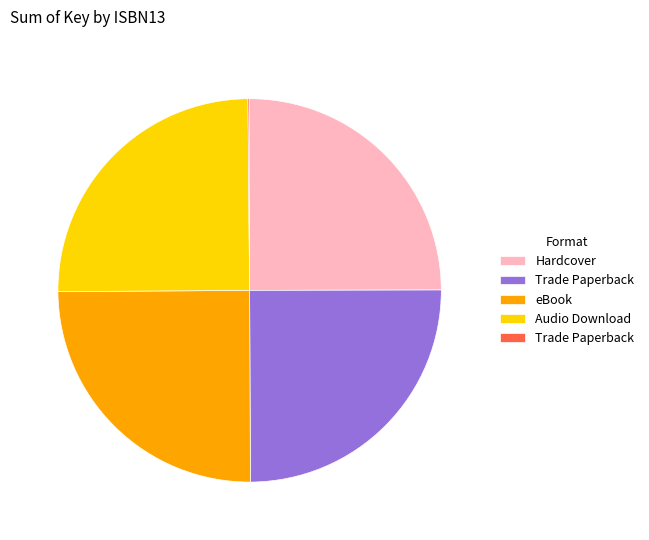

Is there any slice that represents more than half of the pie?

No